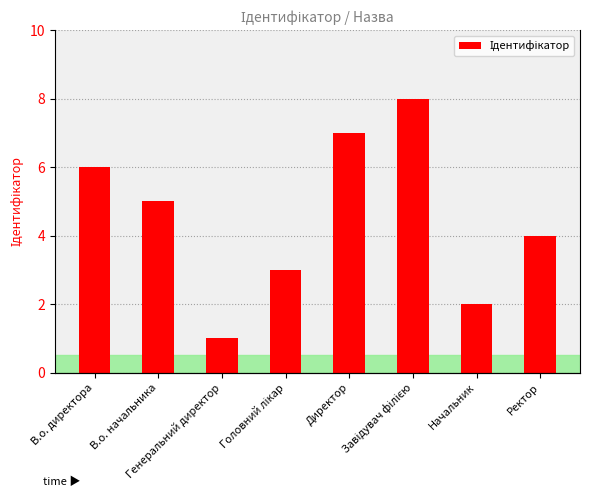

How many data points are less than 5?

4